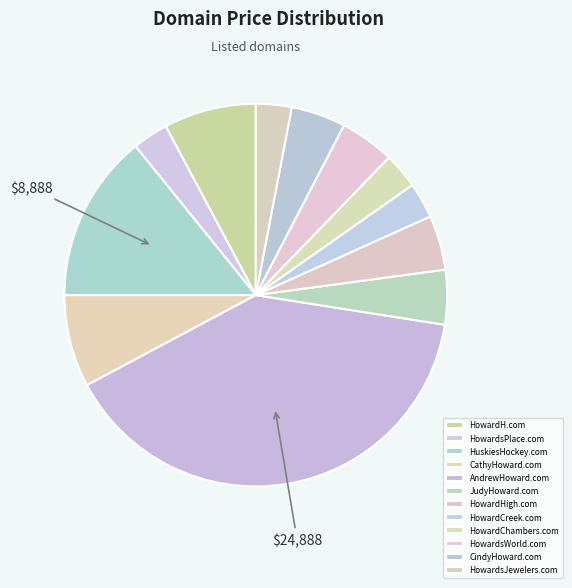

The HowardChambers.com slice represents 15% of the pie. True or false?

False